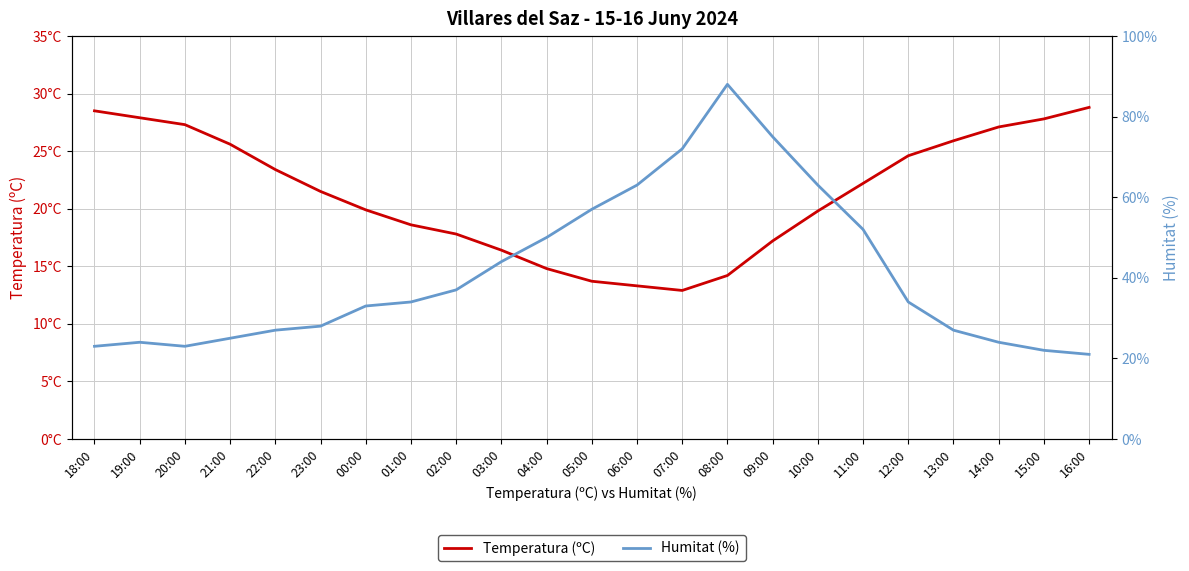

Reading left to right, what are all the values shown in this chart?

Temperatura (ºC): 28.5	27.9	27.3	25.6	23.4	21.5	19.9	18.6	17.8	16.4	14.8	13.7	13.3	12.9	14.2	17.2	19.8	22.2	24.6	25.9	27.1	27.8	28.8
Humitat (%): 23.0	24.0	23.0	25.0	27.0	28.0	33.0	34.0	37.0	44.0	50.0	57.0	63.0	72.0	88.0	75.0	63.0	52.0	34.0	27.0	24.0	22.0	21.0